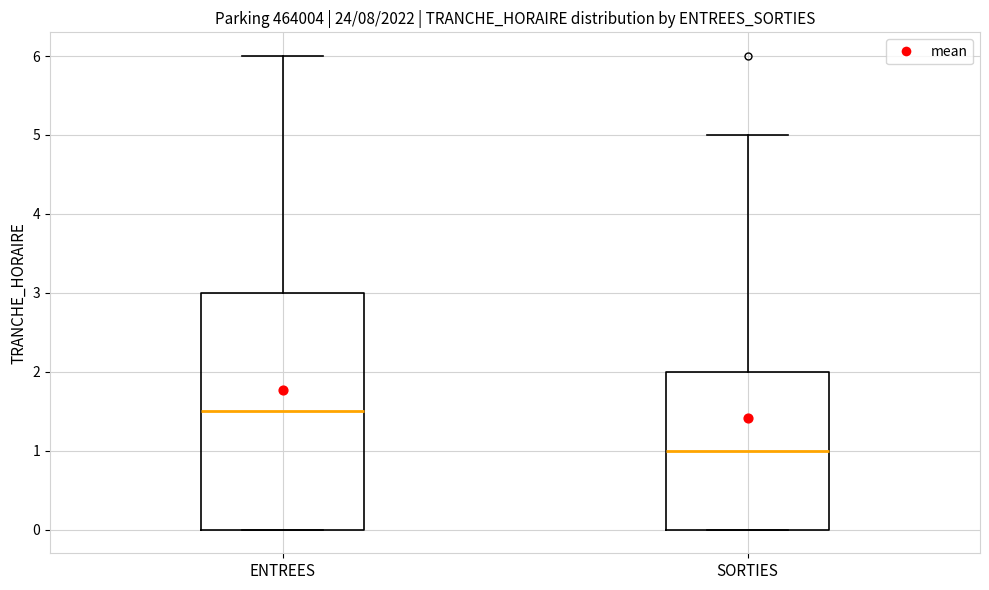

Where is the lower edge of the box for SORTIES on the y-axis? The values are not printed on the chart, so give them approximately, as read against the axis.

0.0